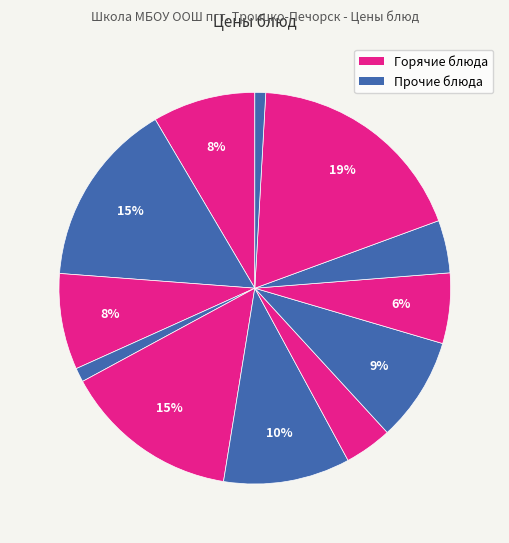

How many segments does this pie chart have?

12